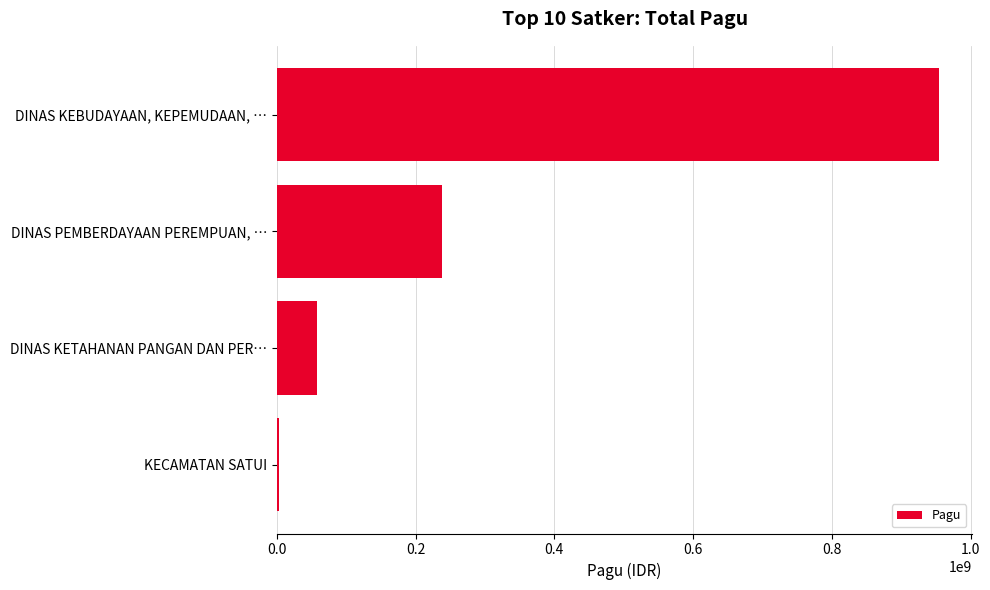

Are the bars horizontal?

Yes